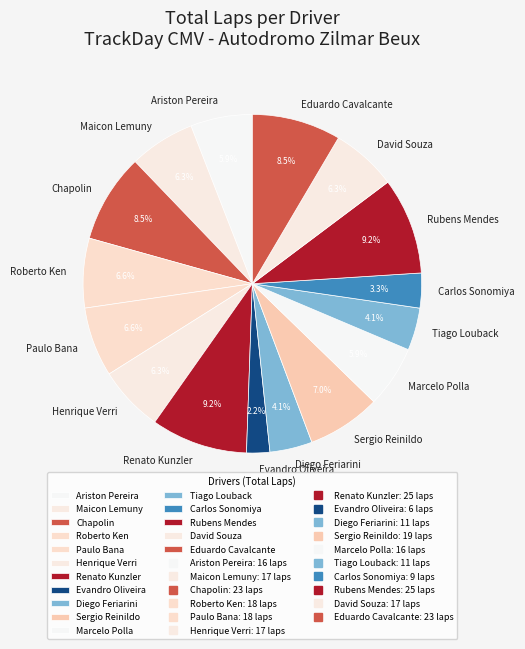

To the nearest percent, what is the average slice percentage?

6%